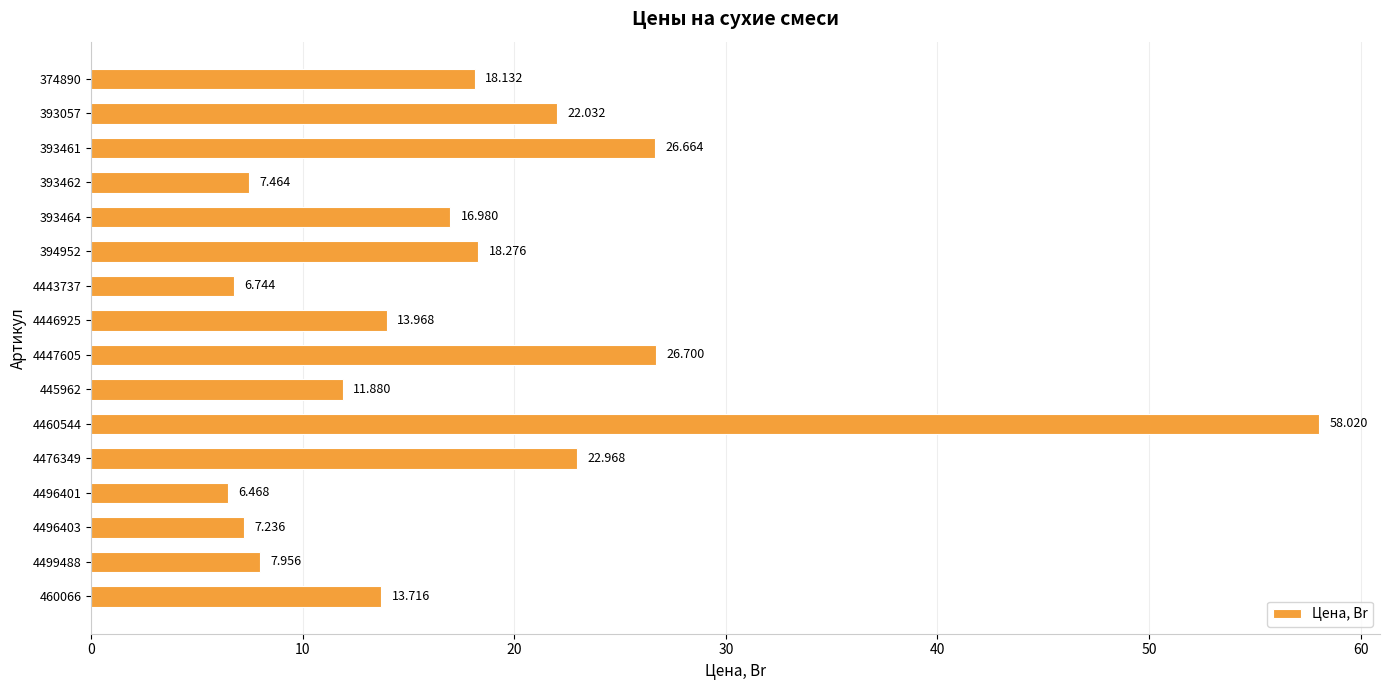

Rank the categories by value from lowest to highest.

4496401, 4443737, 4496403, 393462, 4499488, 445962, 460066, 4446925, 393464, 374890, 394952, 393057, 4476349, 393461, 4447605, 4460544